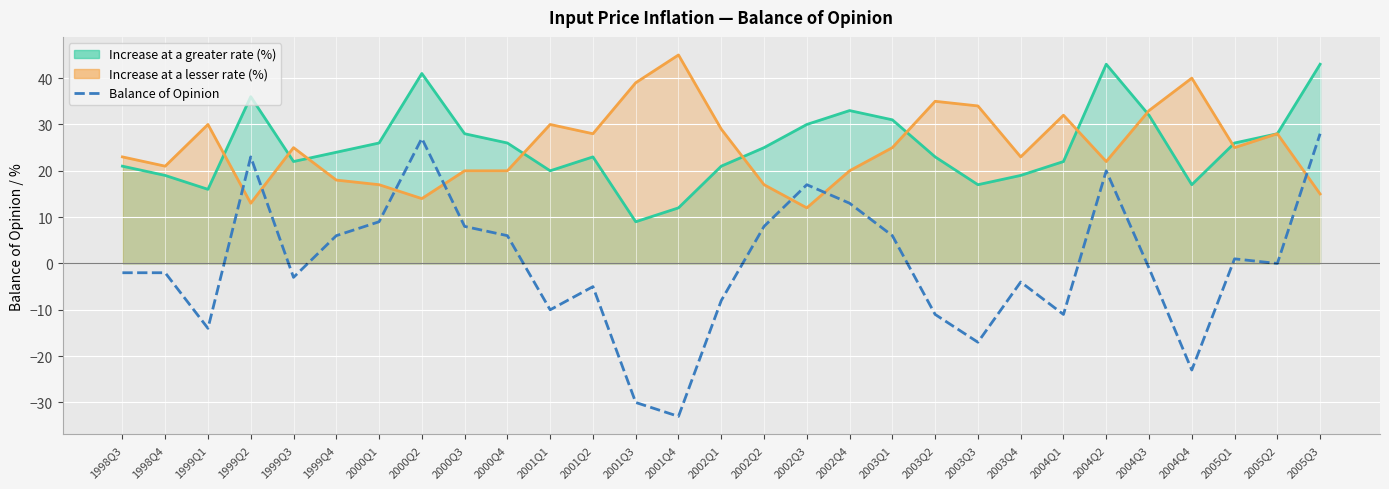

What is the difference between the maximum and minimum values?

61